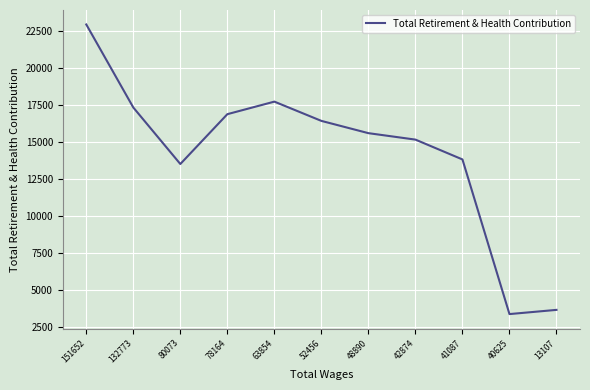

Where is the data nearest to the value 13158?

80073